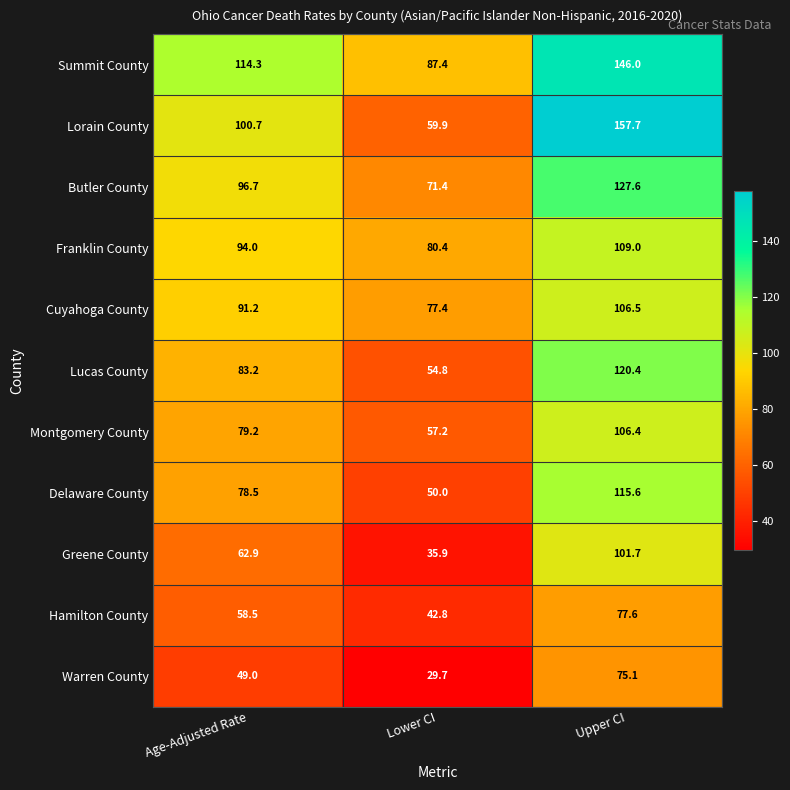

Read the Franklin County value at Upper CI.

109.0